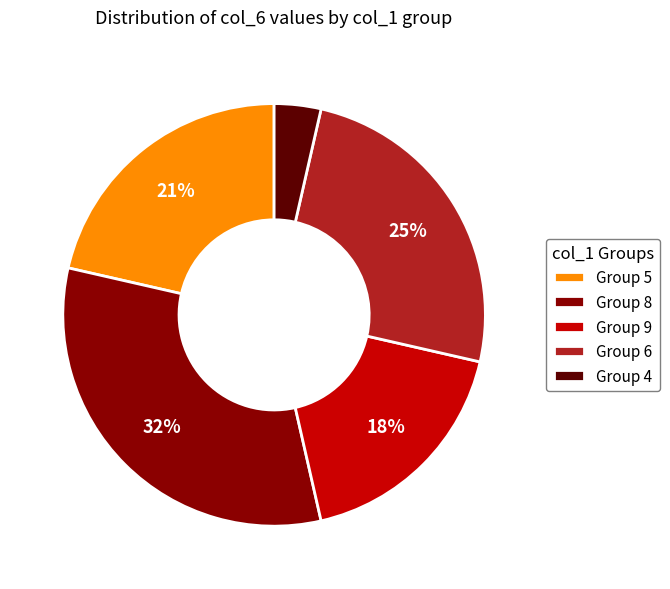

Which category has the biggest portion of the pie?

Group 8